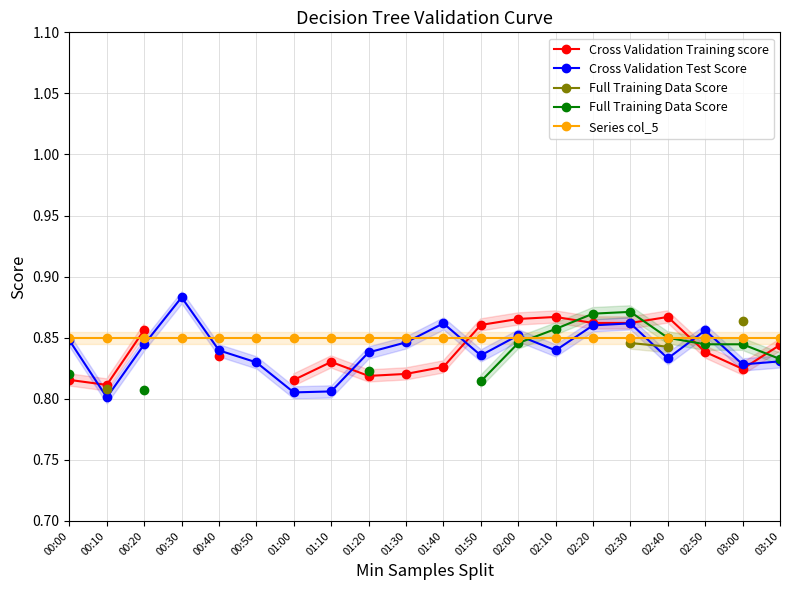

How many data points does each series have?

20